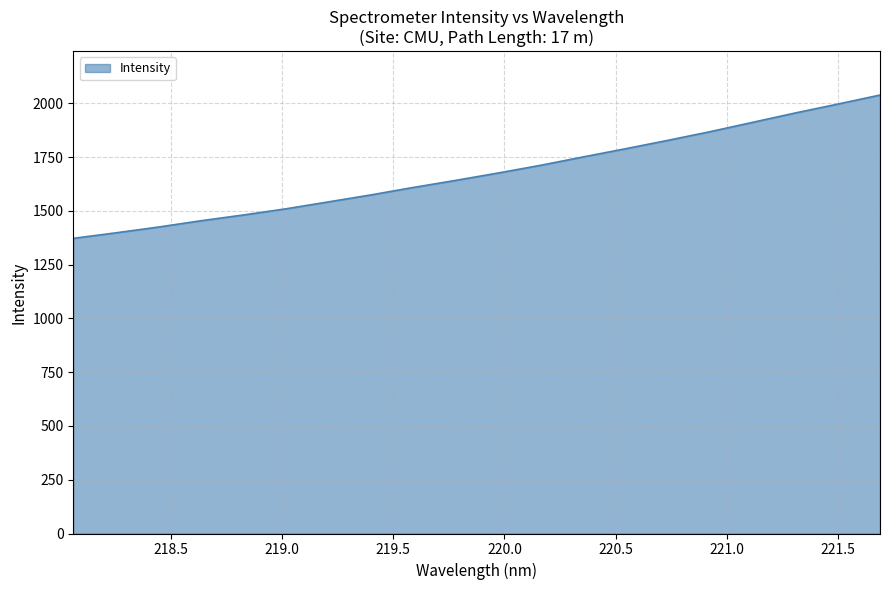

What is the difference between the maximum and minimum values?

666.2